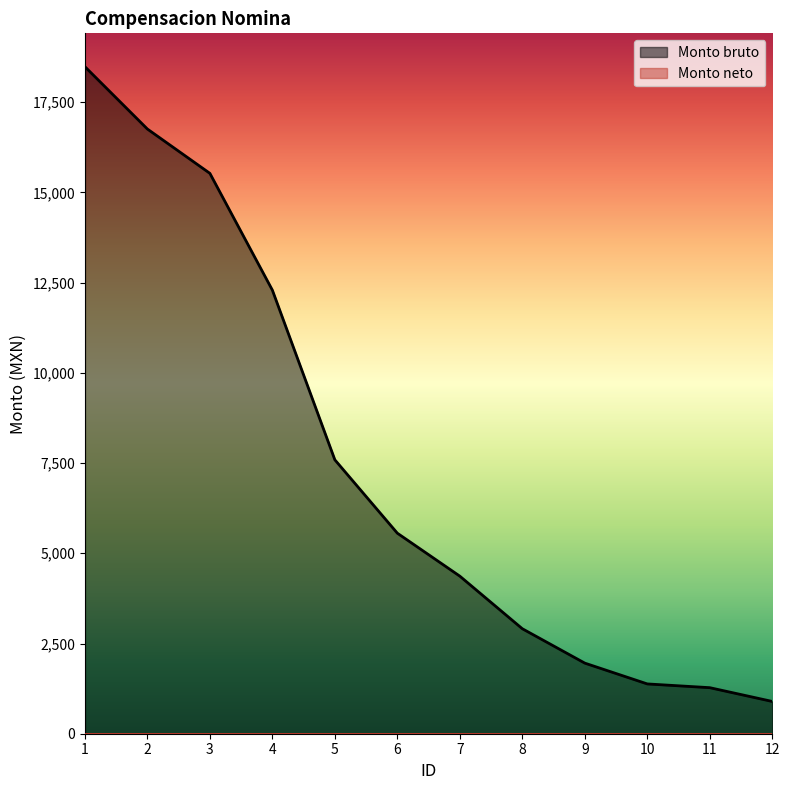

The value at 12 is 894.5. True or false?

True